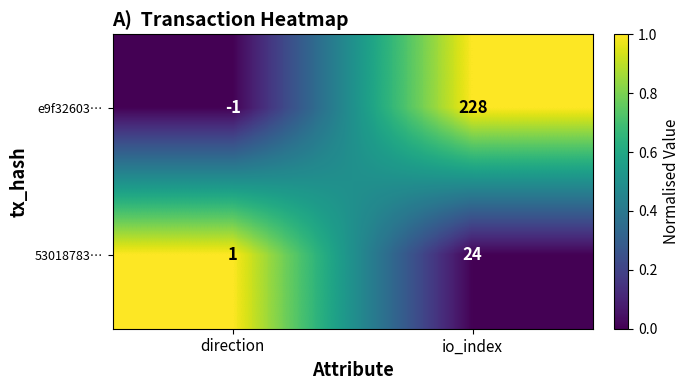

Reading right to left, what are all the values shown in this chart?

e9f32603…: 228	-1
53018783…: 24	1